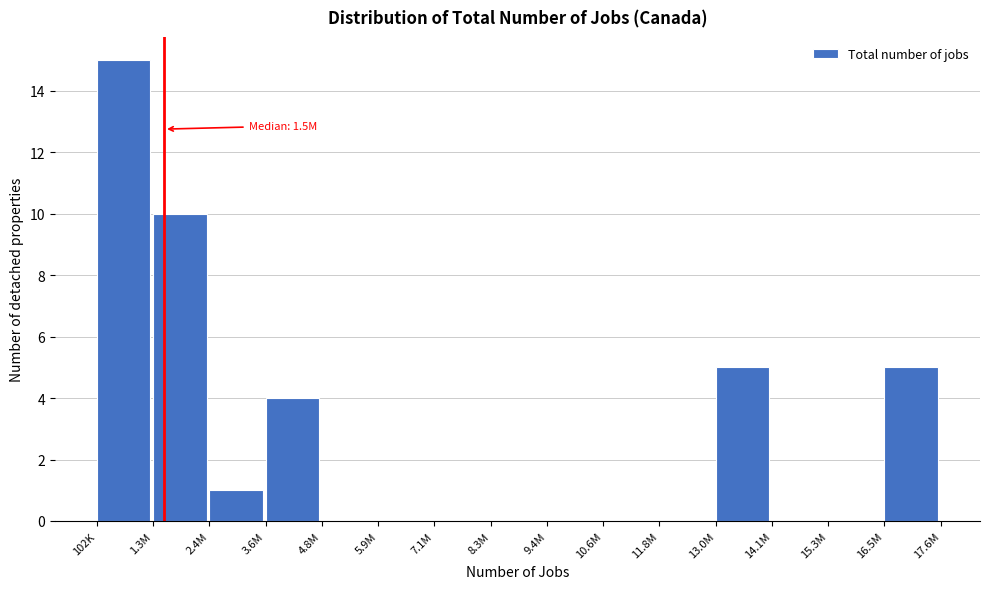

Reading left to right, list all the values displayed in this chart.

102K=15	1.3M=10	2.4M=1	3.6M=4	4.8M=0	5.9M=0	7.1M=0	8.3M=0	9.4M=0	10.6M=0	11.8M=0	13.0M=5	14.1M=0	15.3M=0	16.5M=5